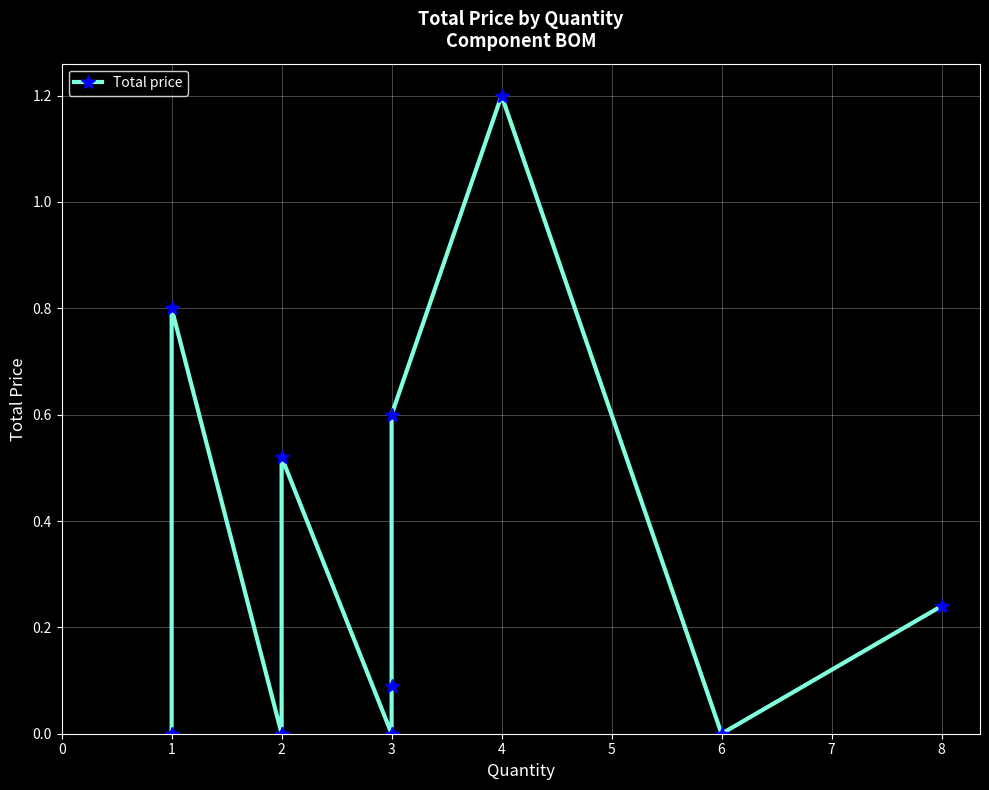

Rank the categories by value from highest to lowest.

4, 1, 3, 2, 8, 3, 1, 1, 2, 2, 2, 3, 3, 6